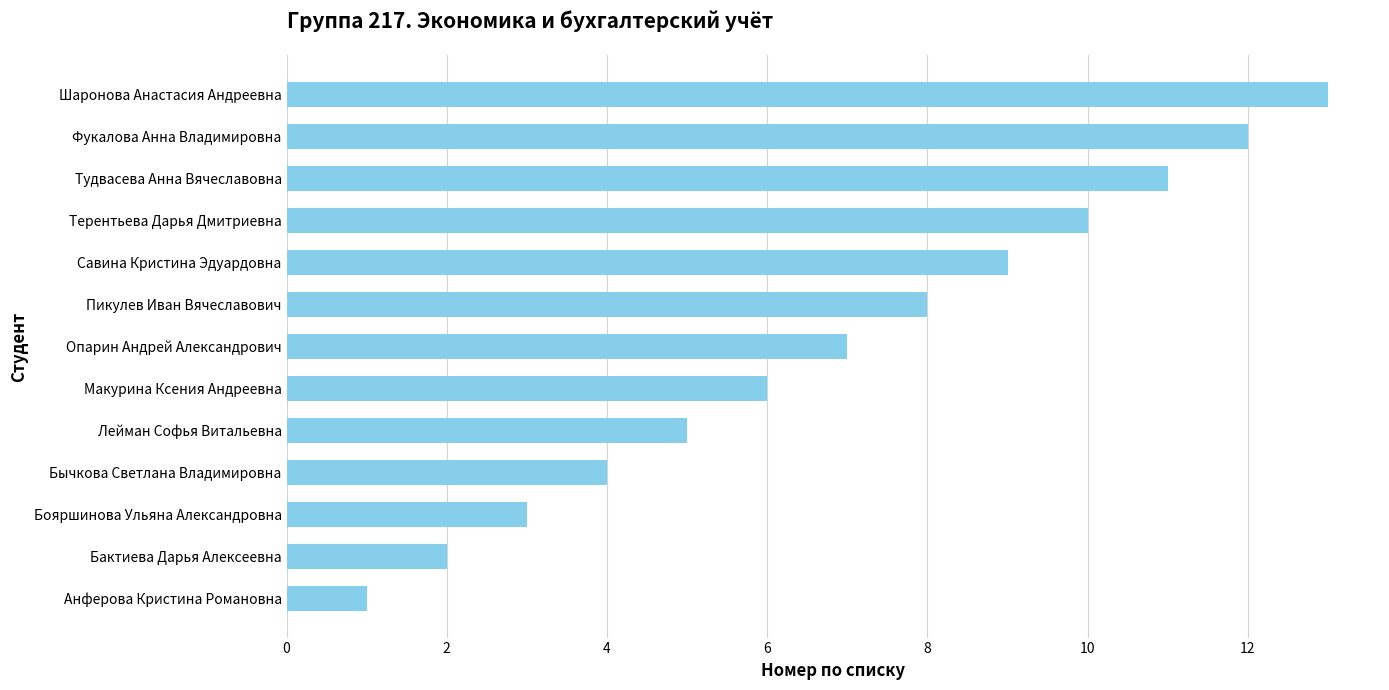

The chart shows a value of 5 at Лейман Софья Витальевна. True or false?

True